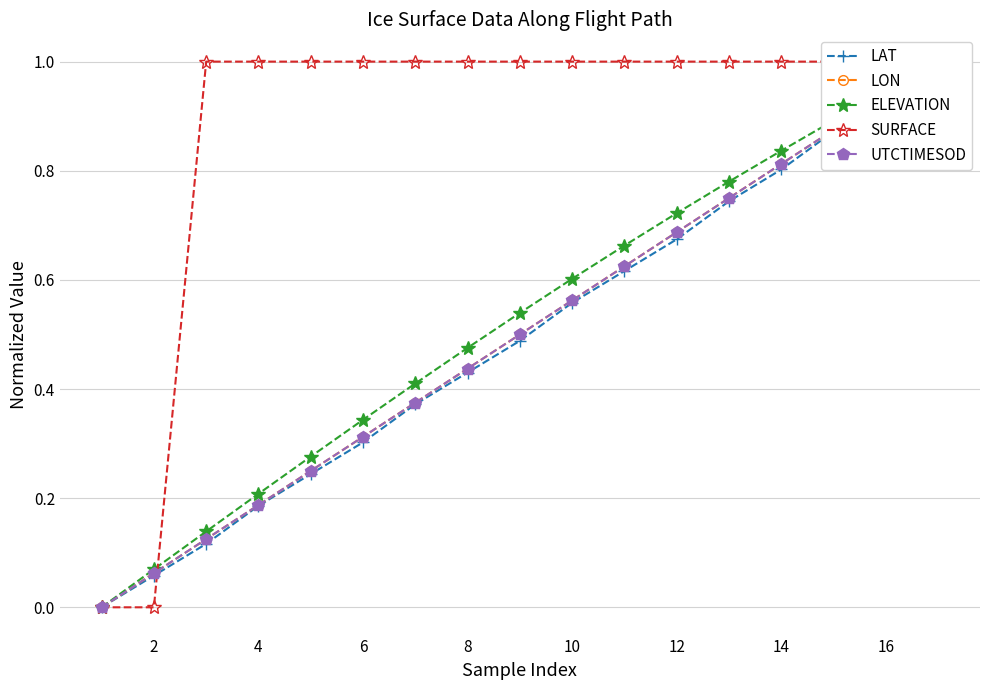

At which label does LAT reach its peak?

16